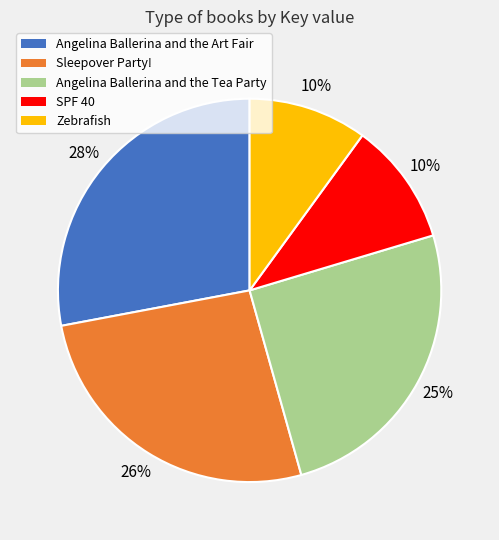

How many slices are in this pie chart?

5